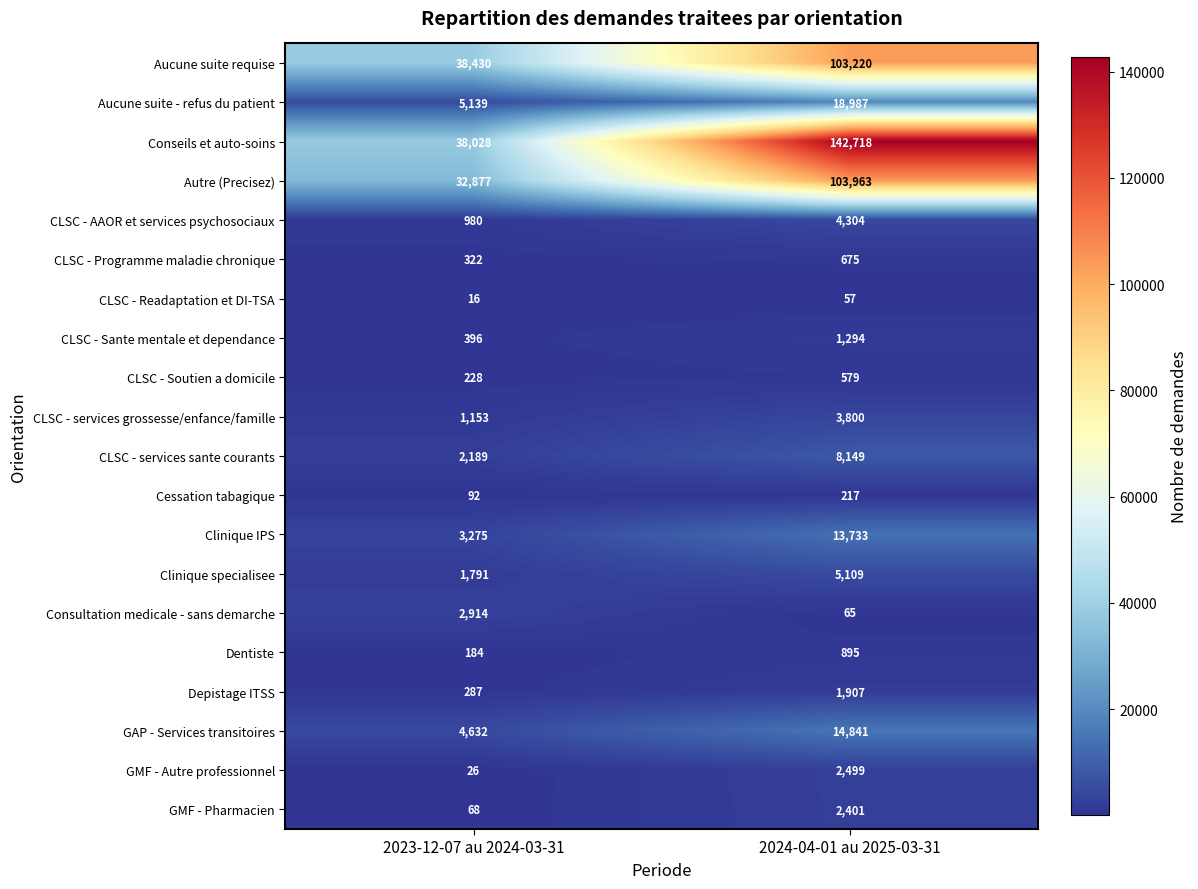

What is the maximum value shown in the chart?

142718